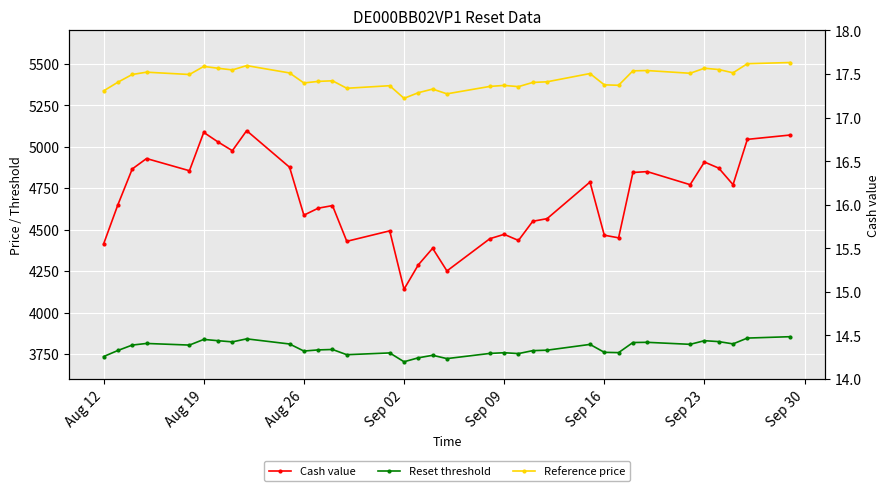

How many values in the Reference price series are below 5396?

17